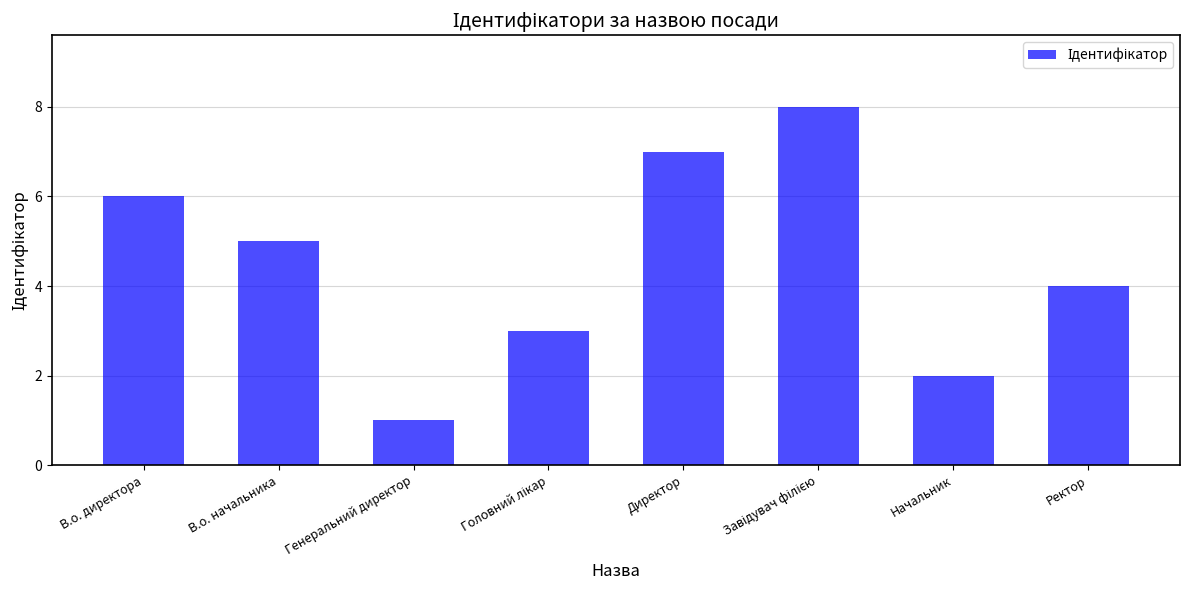

The chart shows a value of 2 at Начальник. True or false?

True